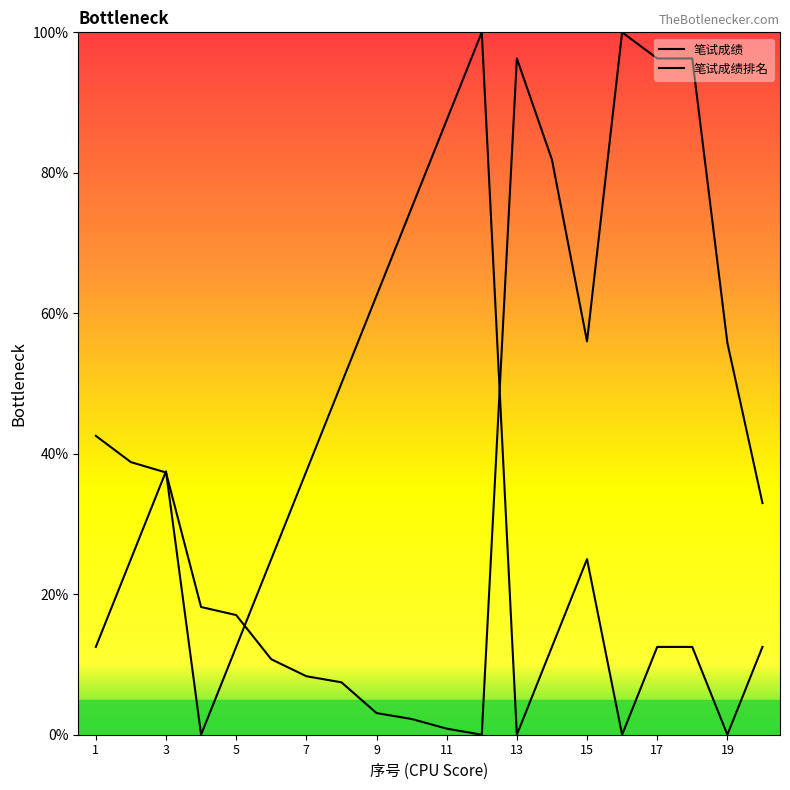

Where is the first local minimum for 笔试成绩?

12